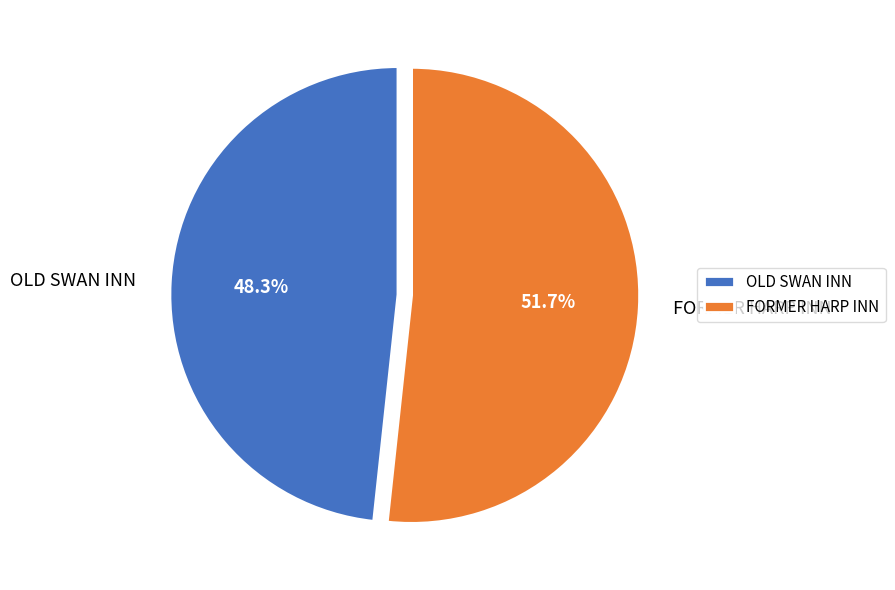

How many slices are in this pie chart?

2